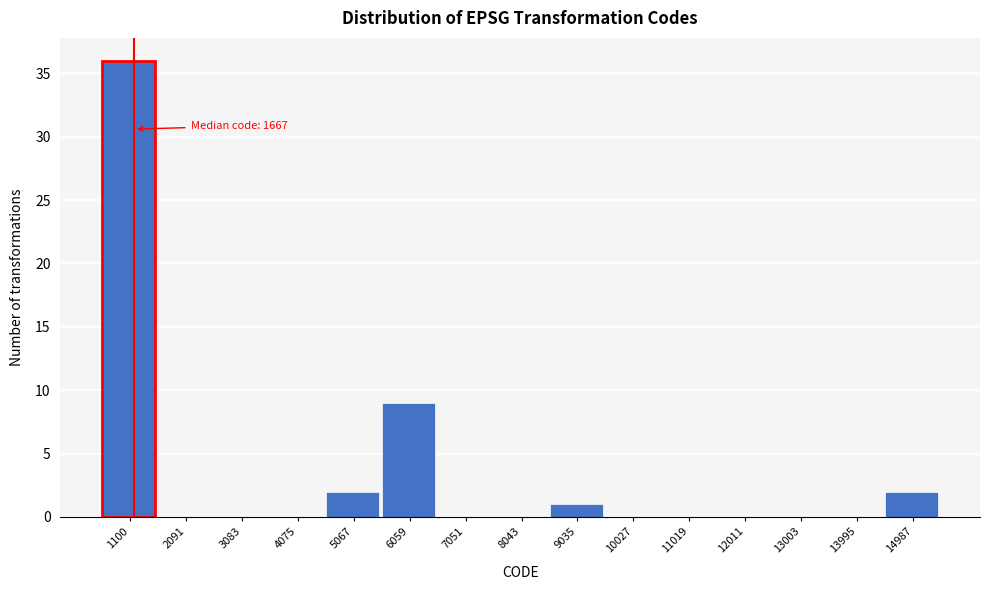

Reading right to left, what are all the values shown in this chart?

14987=2	13995=0	13003=0	12011=0	11019=0	10027=0	9035=1	8043=0	7051=0	6059=9	5067=2	4075=0	3083=0	2091=0	1100=36